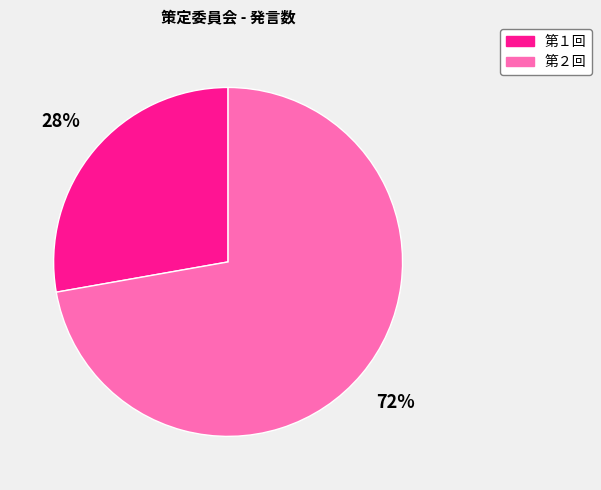

Combined, do 第２回 and 第１回 account for over 50%?

Yes